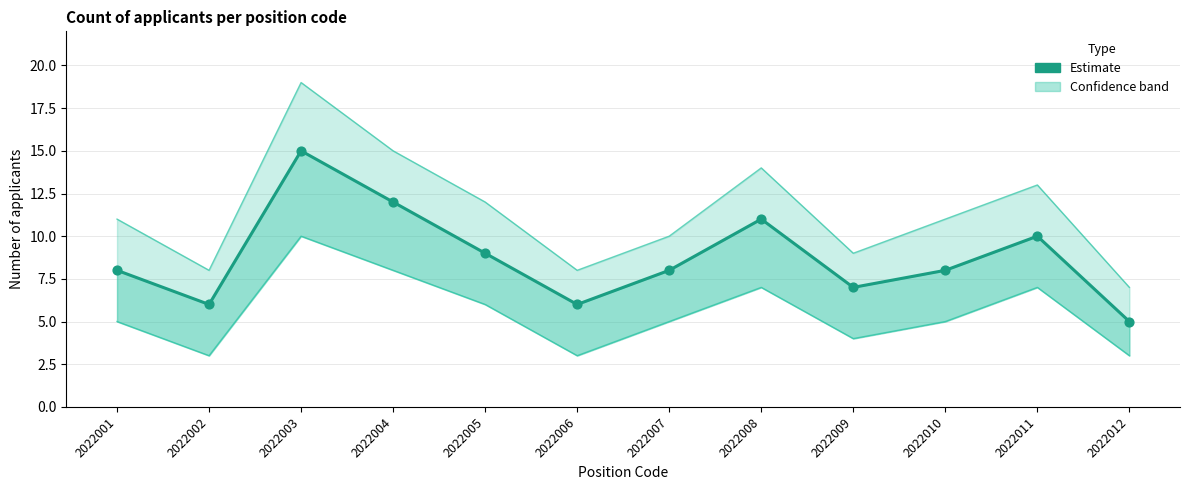

What is the change in value from 2022008 to 2022009?

-4